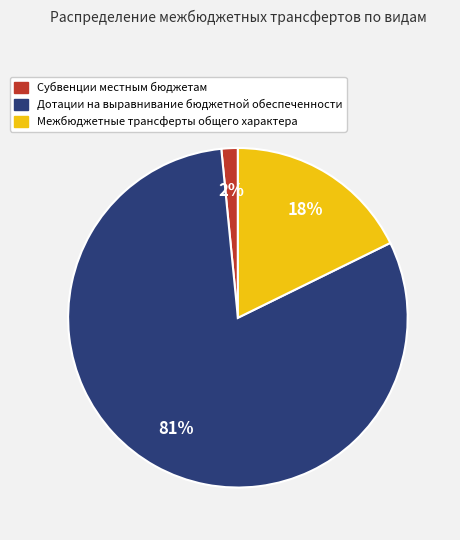

What is the ratio of the value at Субвенции местным бюджетам to the value at Межбюджетные трансферты общего характера?

0.1